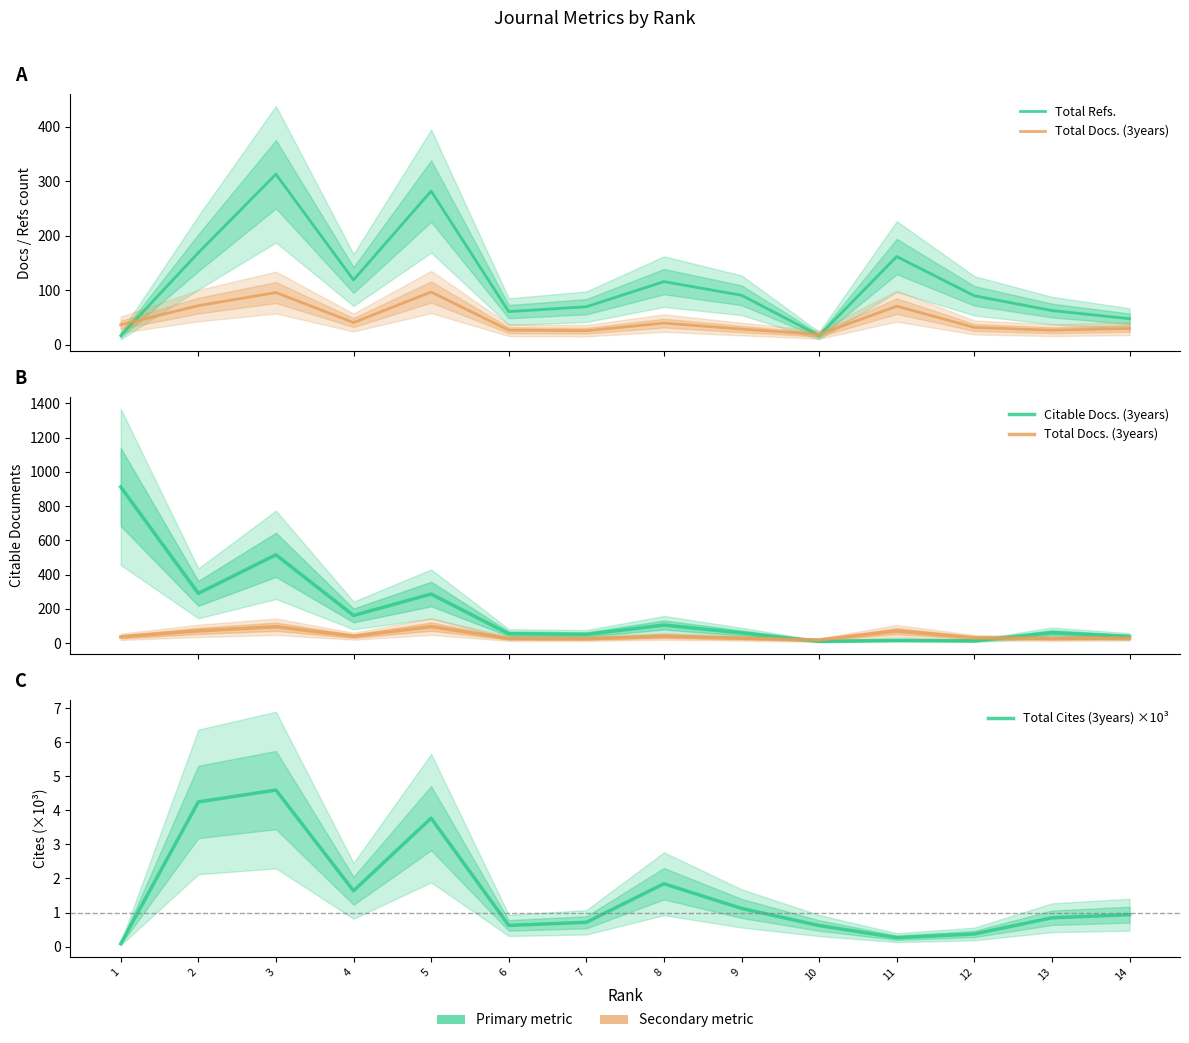

Reading left to right, extract all data points from this chart.

Total Refs.: 17.0	169.0	313.0	119.0	282.0	61.0	70.0	116.0	91.0	17.0	162.0	90.0	63.0	48.0
Total Docs. (3years): 37.0	72.0	96.0	41.0	97.0	27.0	26.0	40.0	29.0	19.0	71.0	32.0	27.0	30.0
Citable Docs. (3years): 912.0	291.0	516.0	162.0	287.0	55.0	51.0	106.0	60.0	11.0	17.0	14.0	61.0	39.0
Total Cites (3years) ×10³: 0.1	4.2	4.6	1.6	3.8	0.6	0.7	1.8	1.1	0.6	0.3	0.4	0.8	0.9